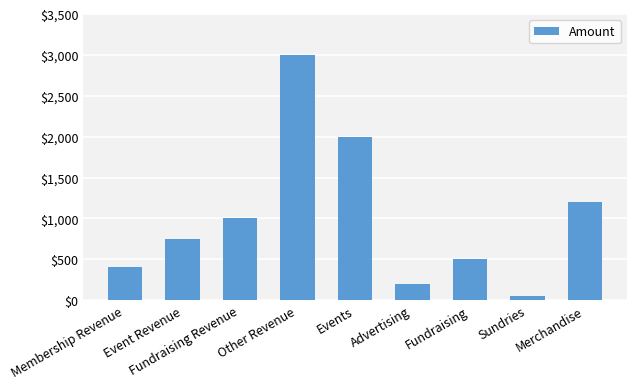

What is the ratio of the value at Fundraising to the value at Merchandise?

0.4